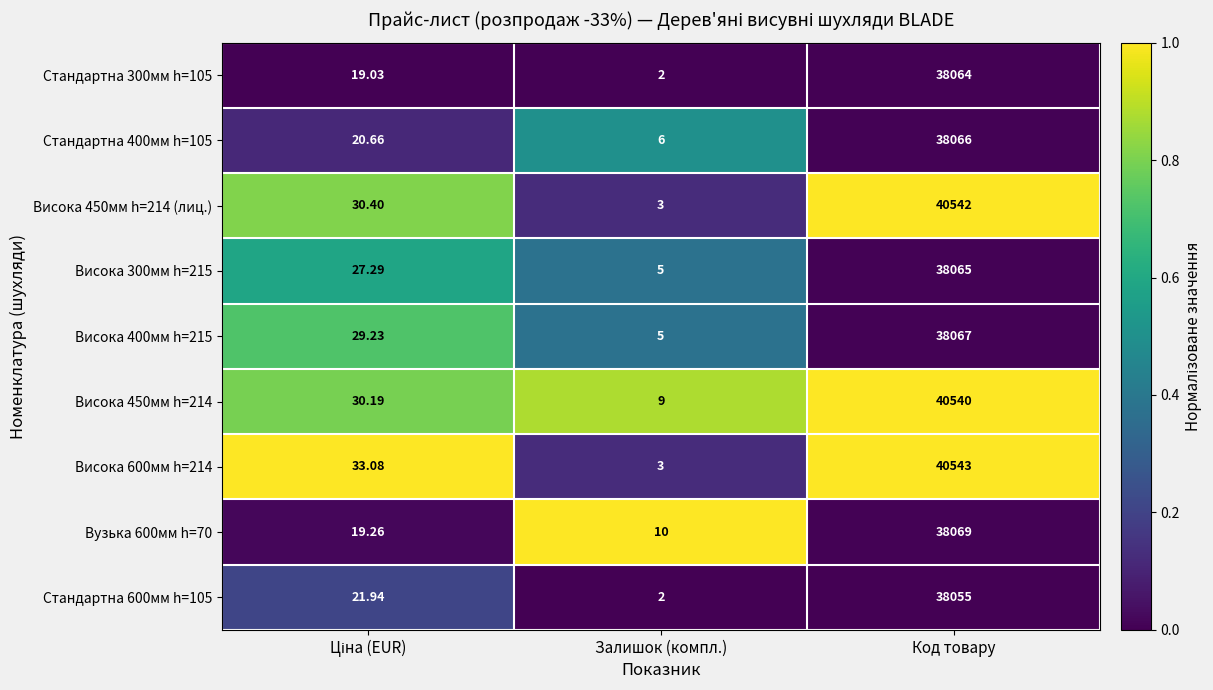

At which category does the chart reach its minimum across all series?

Залишок (компл.)